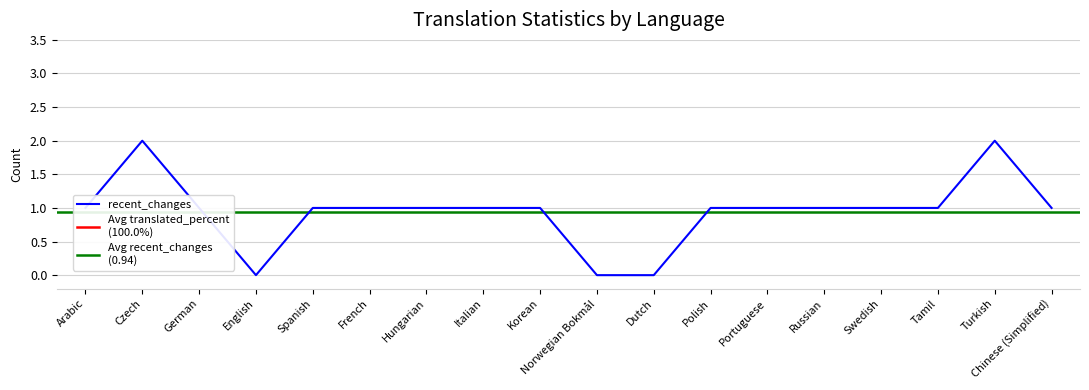

How many data points in recent_changes are less than 1?

3